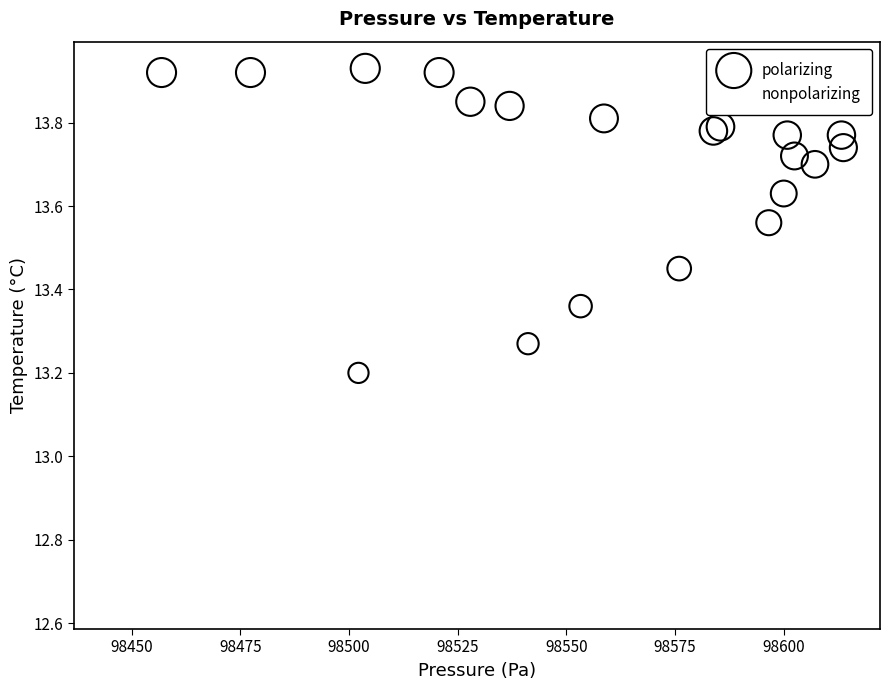

Which series has the widest spread of Y values?

polarizing